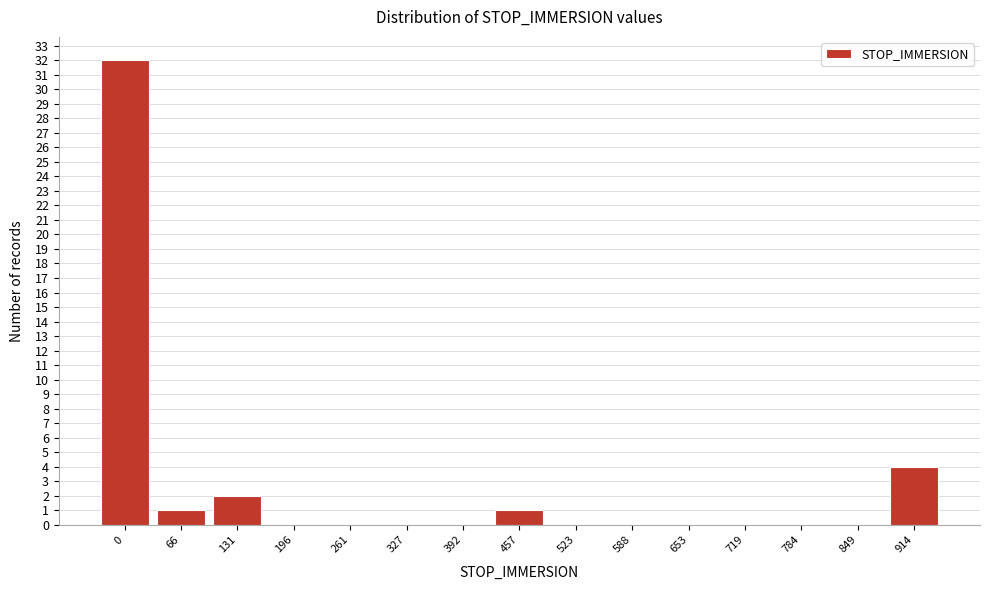

Reading right to left, extract all data points from this chart.

914=4	849=0	784=0	719=0	653=0	588=0	523=0	457=1	392=0	327=0	261=0	196=0	131=2	66=1	0=32